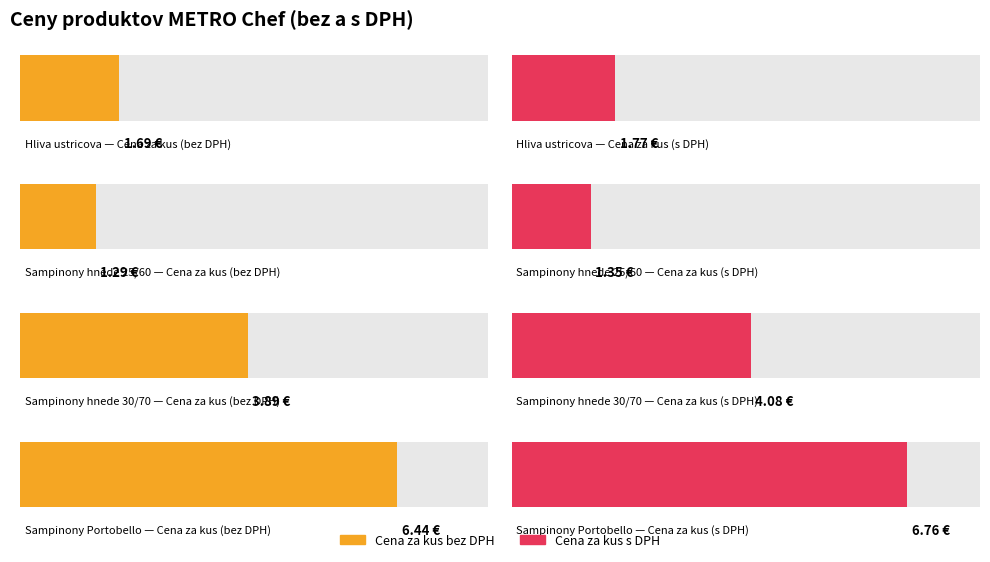

How many data points in Cena za kus bez DPH are above 3?

2